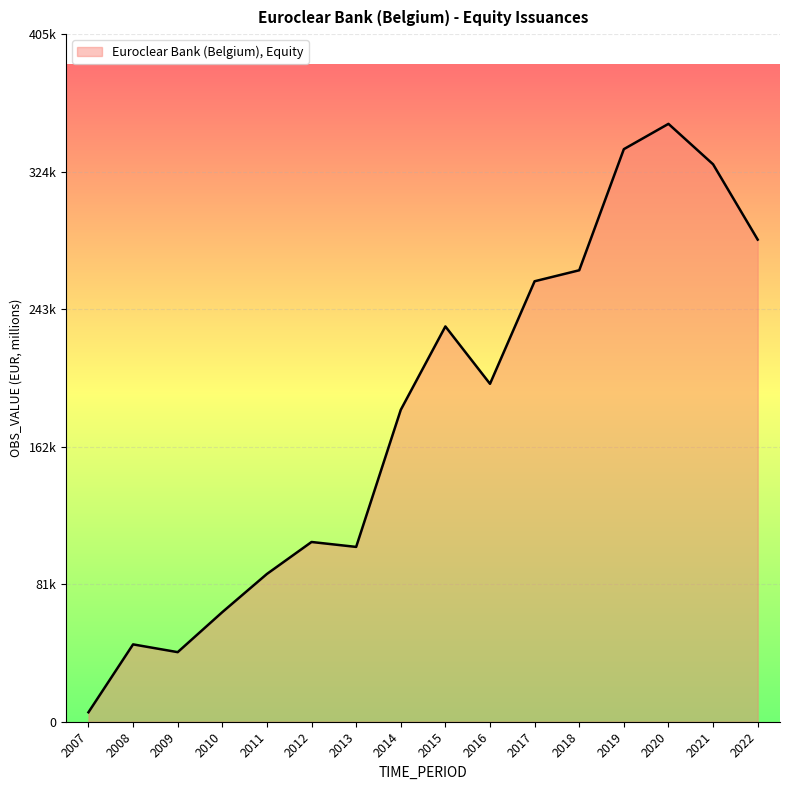

Reading left to right, list all the values displayed in this chart.

5574	45572	40994	64569	87069	105902	103001	183761	232897	199094	259509	265991	337352	352252	328436	284044